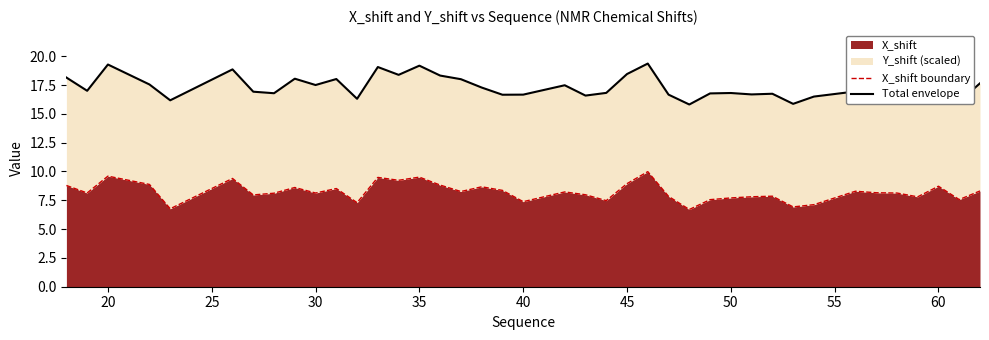

True or false: X_shift has a value of 2.8 at 50.

False